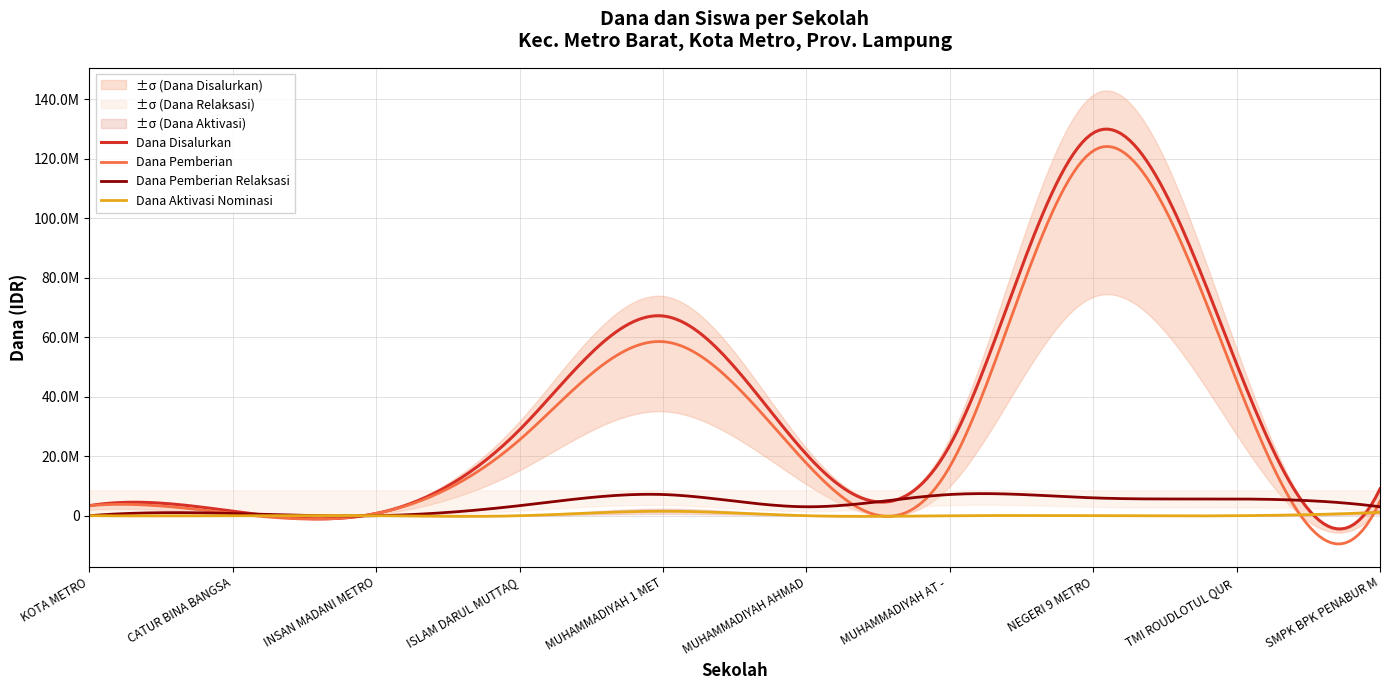

True or false: Dana Pemberian and Siswa Disalurkan intersect in this chart.

False